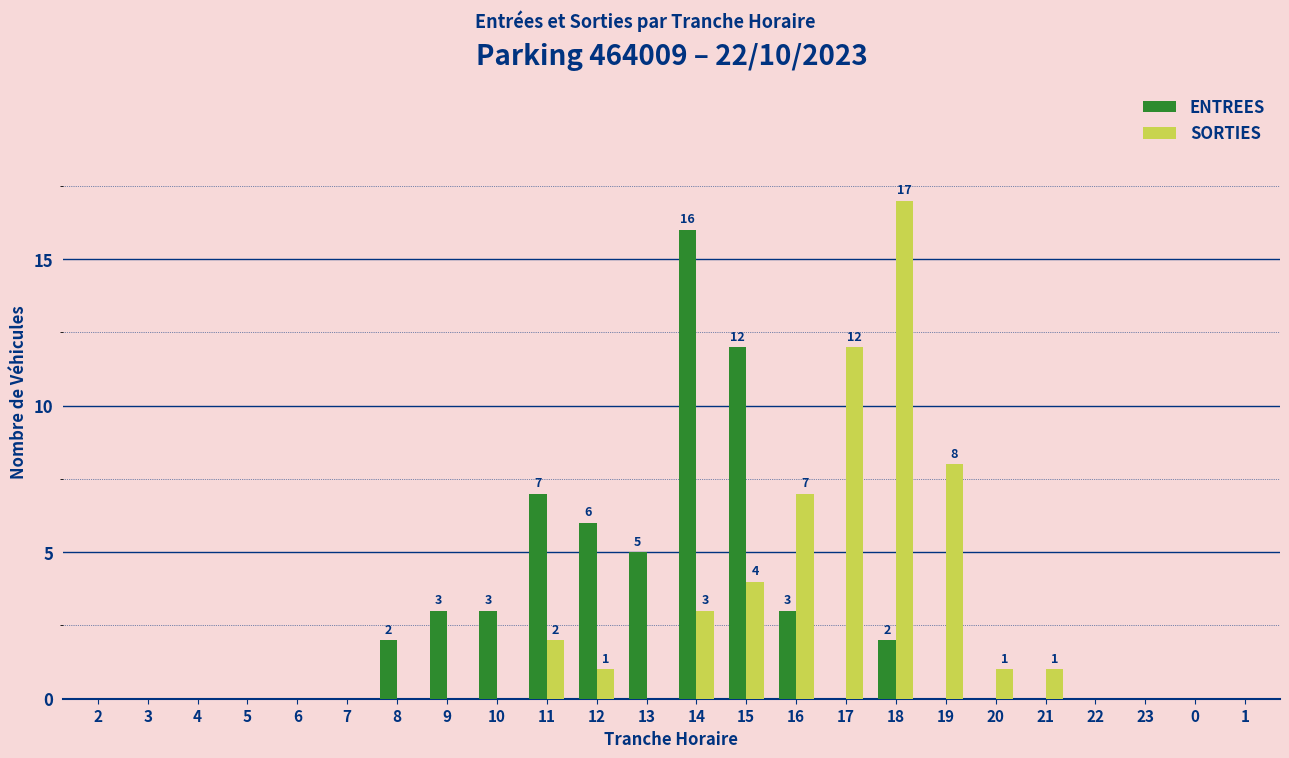

What is the sum of all ENTREES values?

59